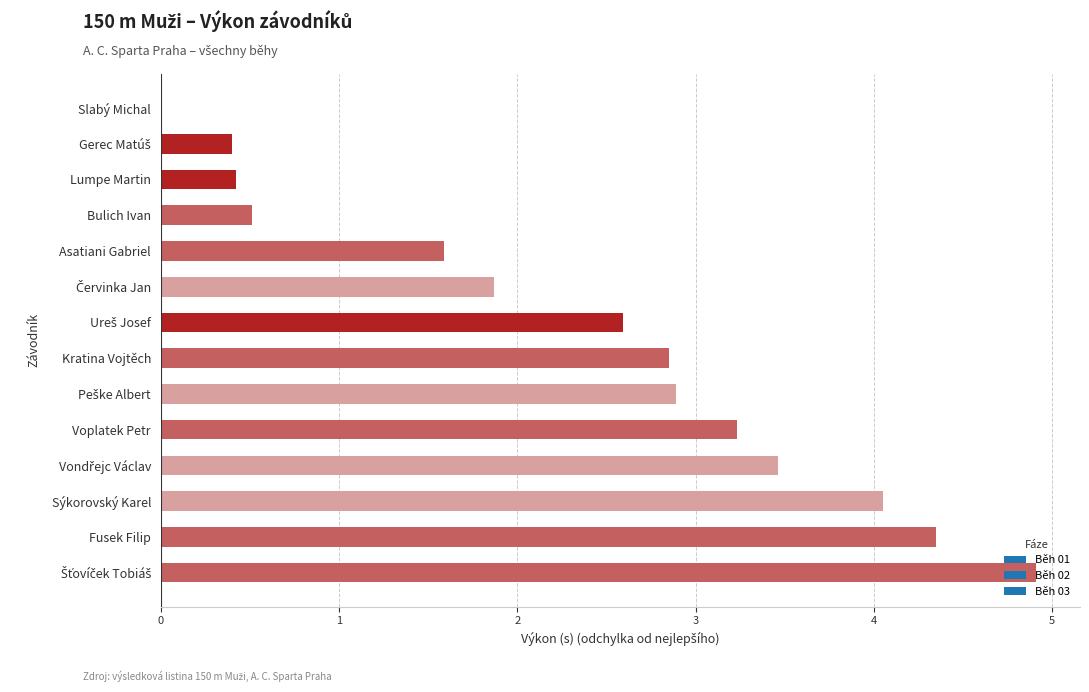

What is the sum of all values?

33.1